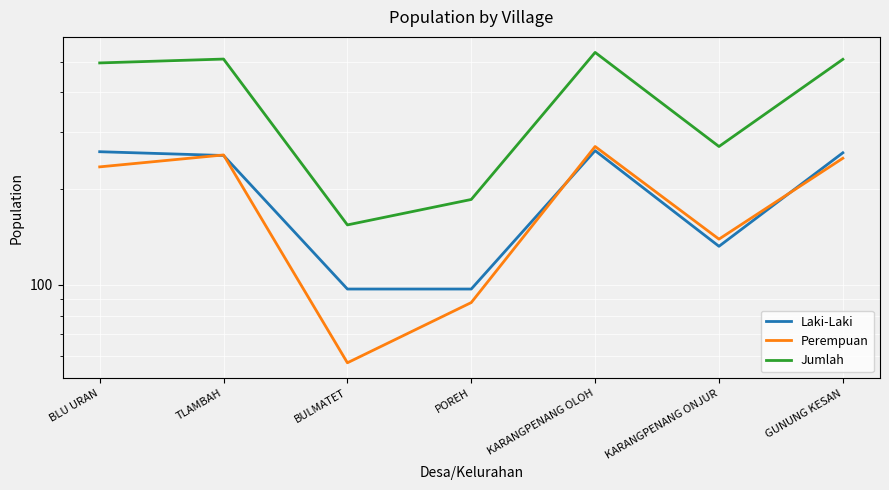

Which series has the largest range (max minus min)?

Jumlah